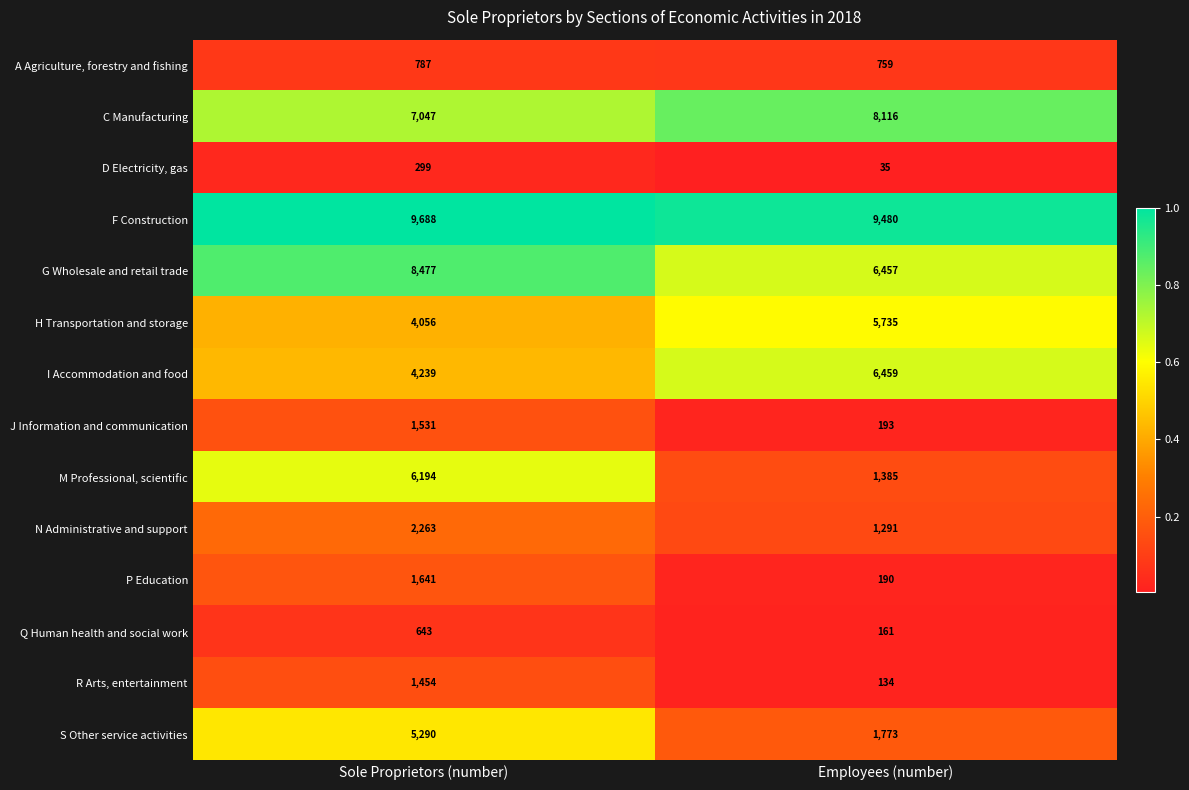

True or false: I Accommodation and food has a value of 6459 at Employees (number).

True